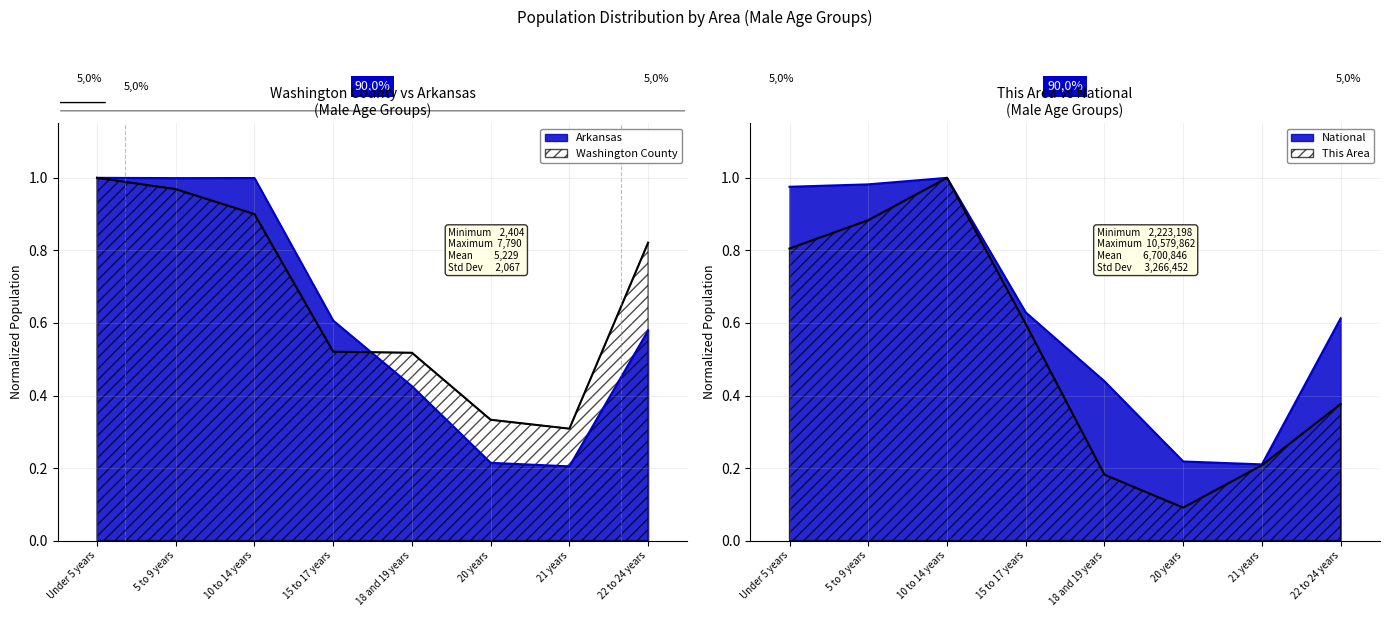

Which label corresponds to the smallest value in the chart?

20 years